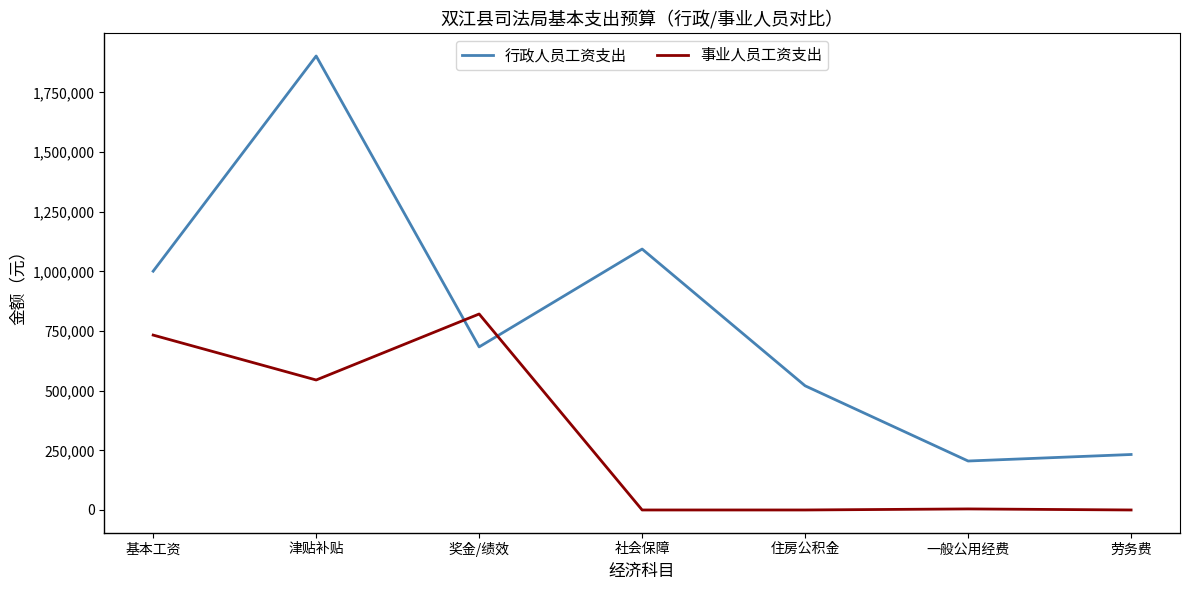

What is the greatest value displayed?

1902504.0